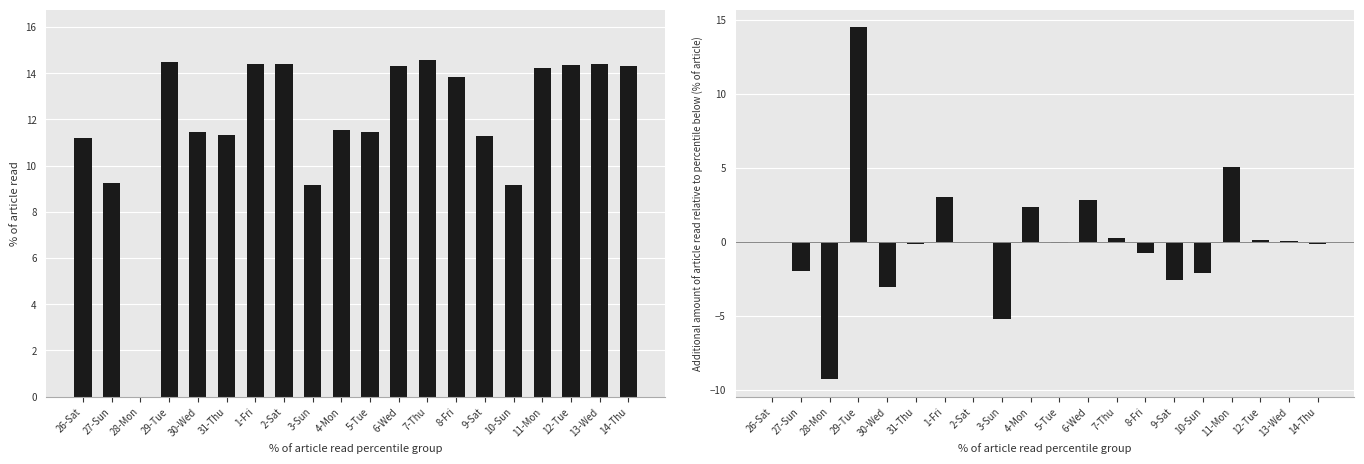

What is the sum of the Low (hours) values at 27-Sun and 30-Wed?

20.7